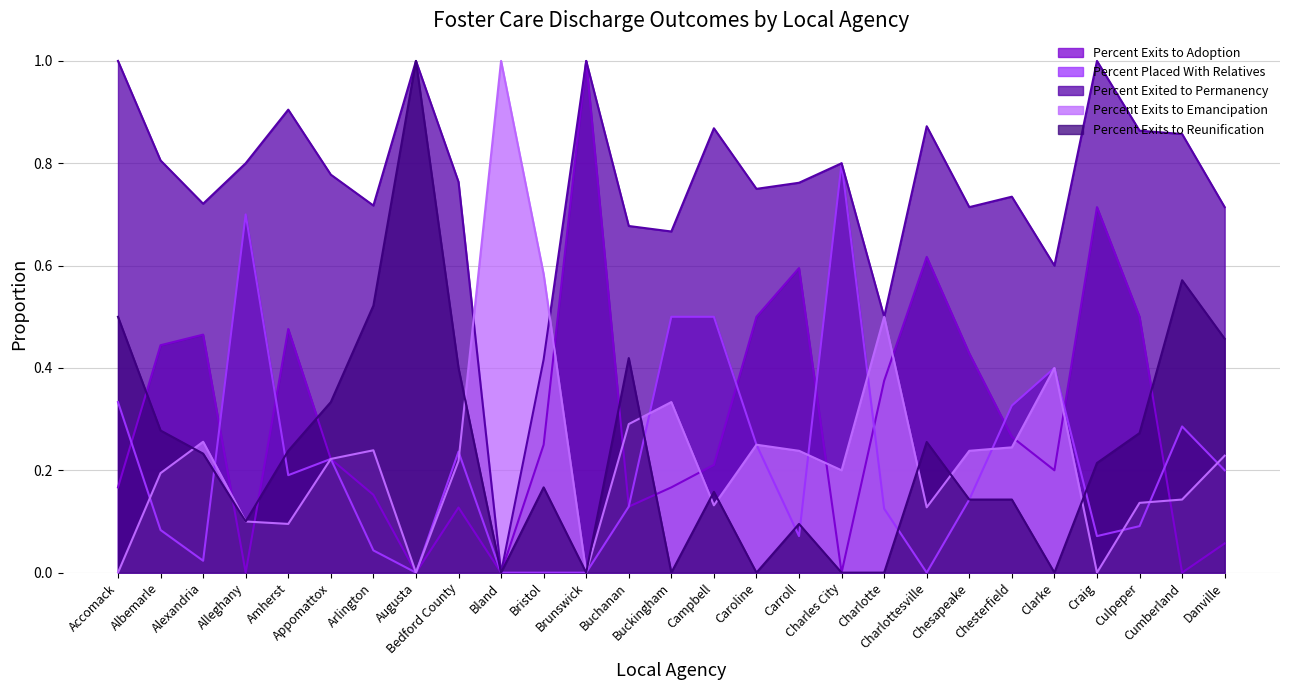

Where is the first local maximum for Percent Placed With Relatives?

Alleghany